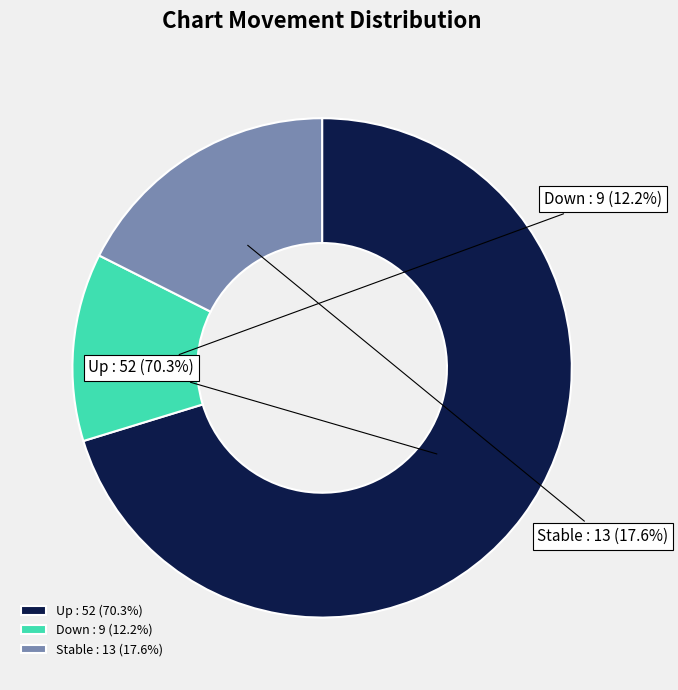

Which category accounts for the majority?

up